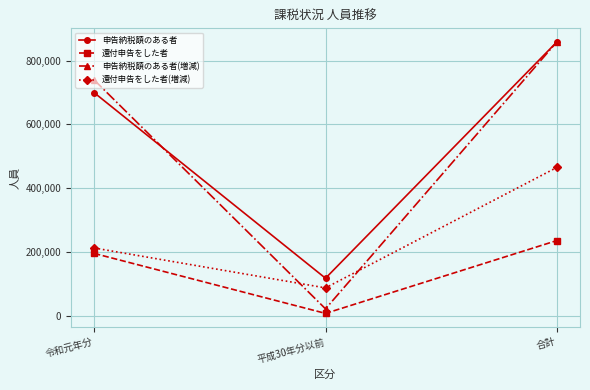

Which series has the widest spread of values?

申告納税額のある者(増減)